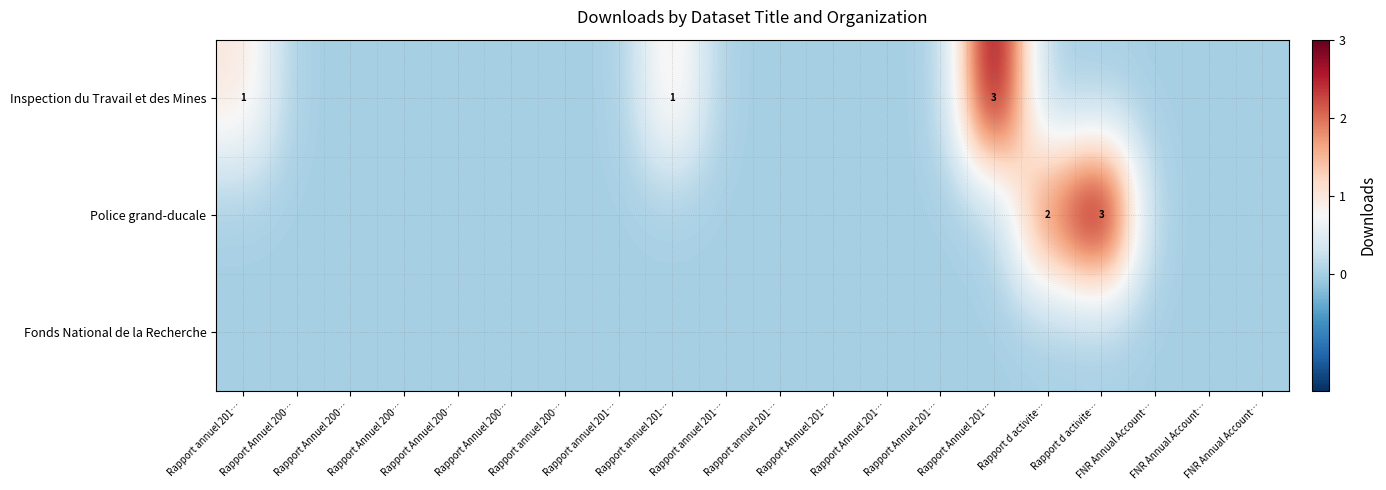

Is it true that Fonds National de la Recherche equals 0 at Rapport Annuel 201…?

True